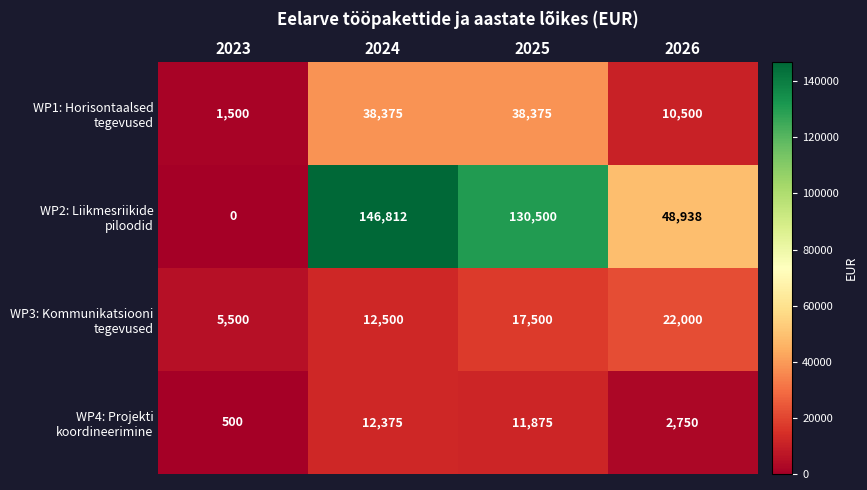

What is the total value across all series at 2023?

7500